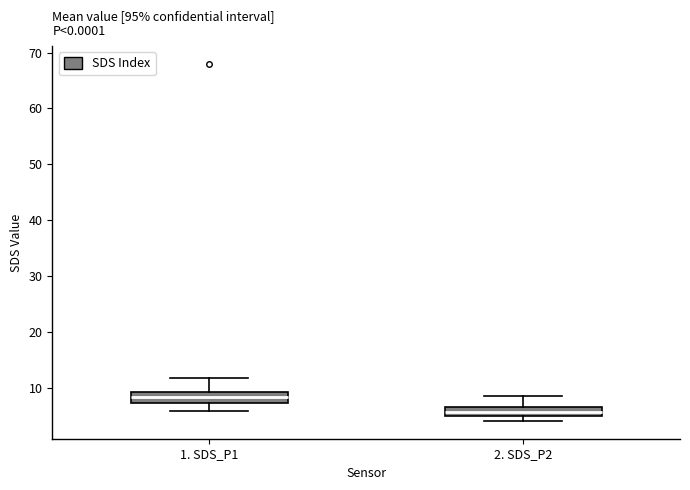

Which box's median line is the highest?

1. SDS_P1